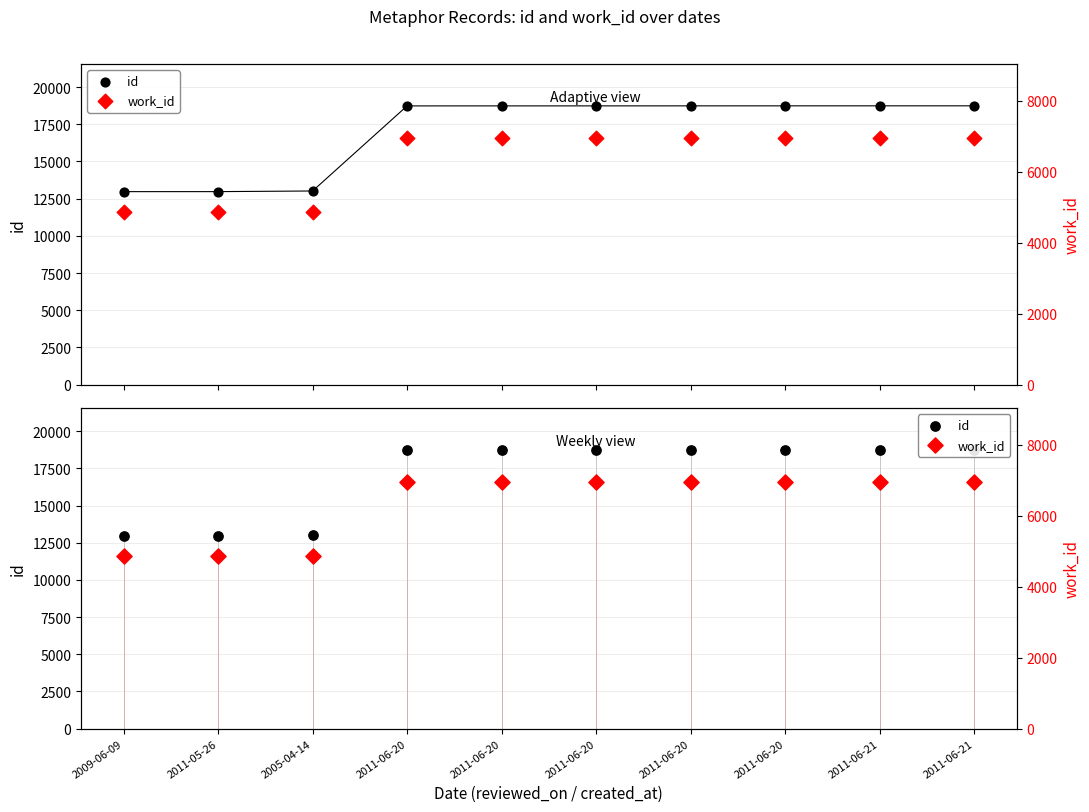

At which category is the sum across all series the highest?

2011-06-21